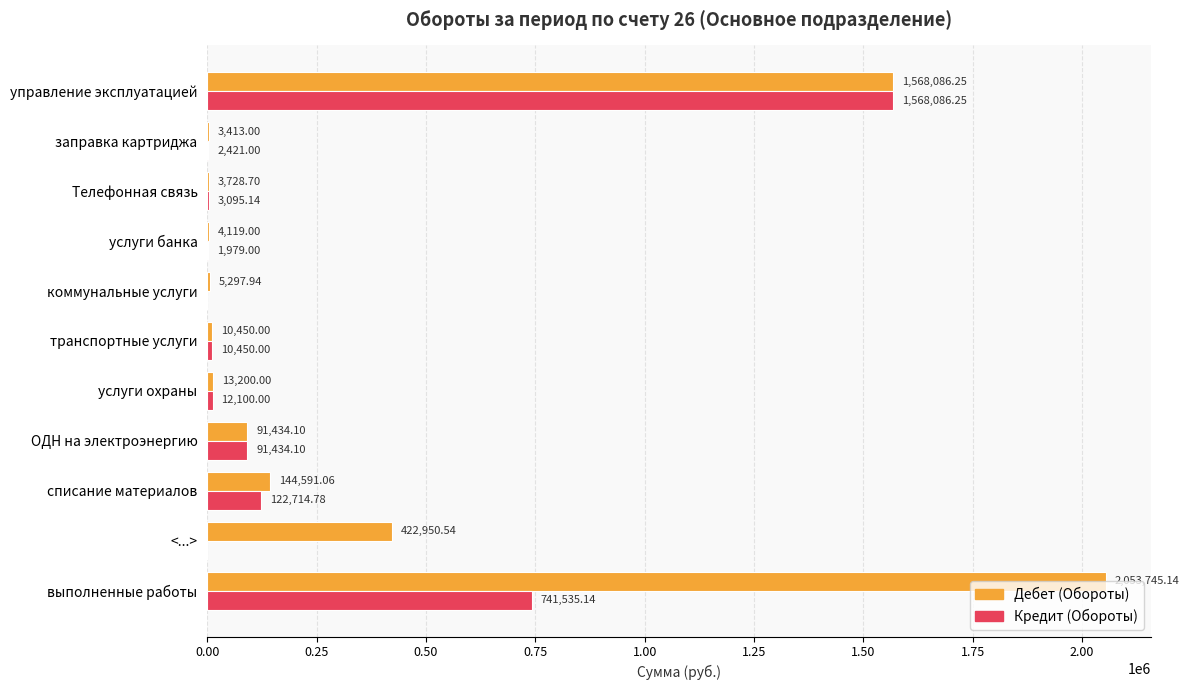

What is the maximum value for Дебет (Обороты)?

2053745.1